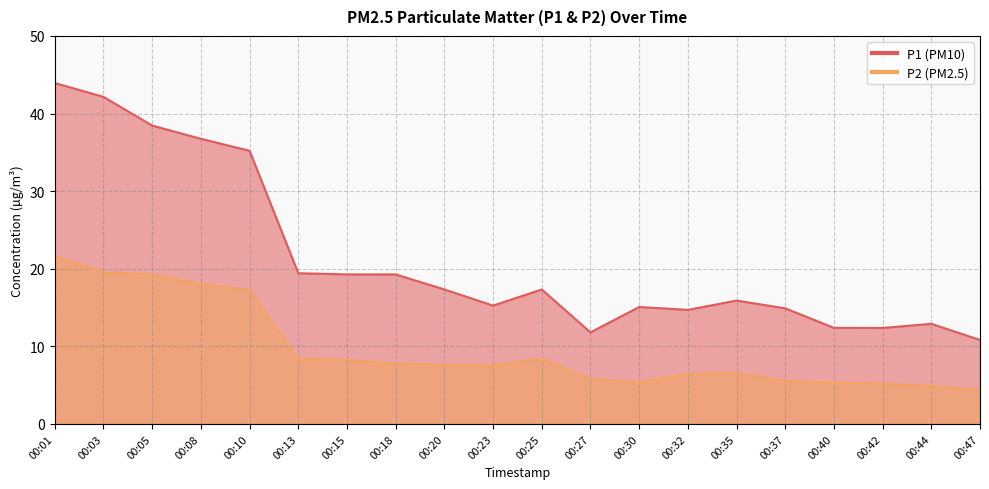

True or false: P1 and P2 cross at least once.

False